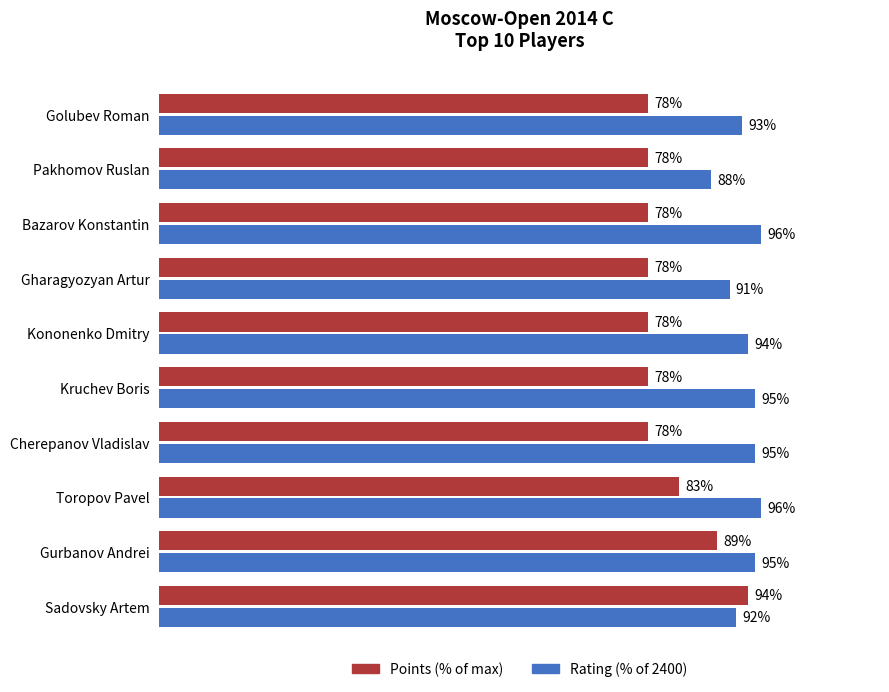

Where is Rating (% of 2400) nearest to the value 92?

Sadovsky Artem